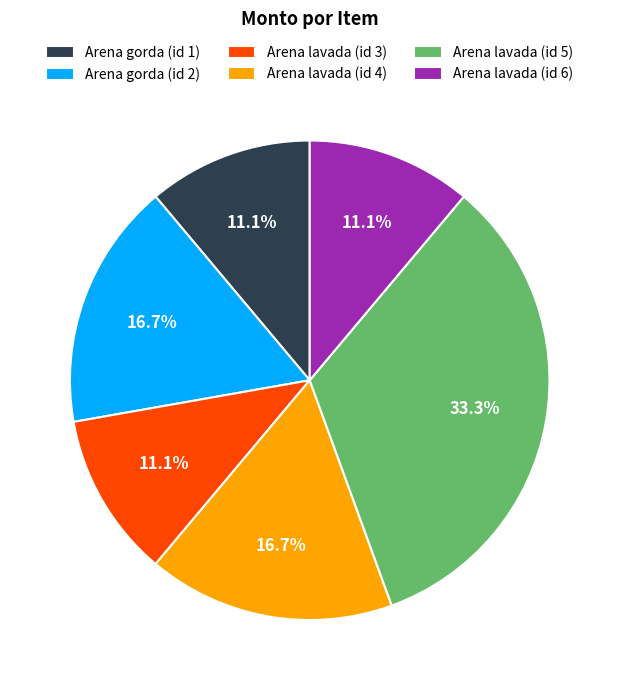

Which slice is the largest?

Arena lavada (id 5)